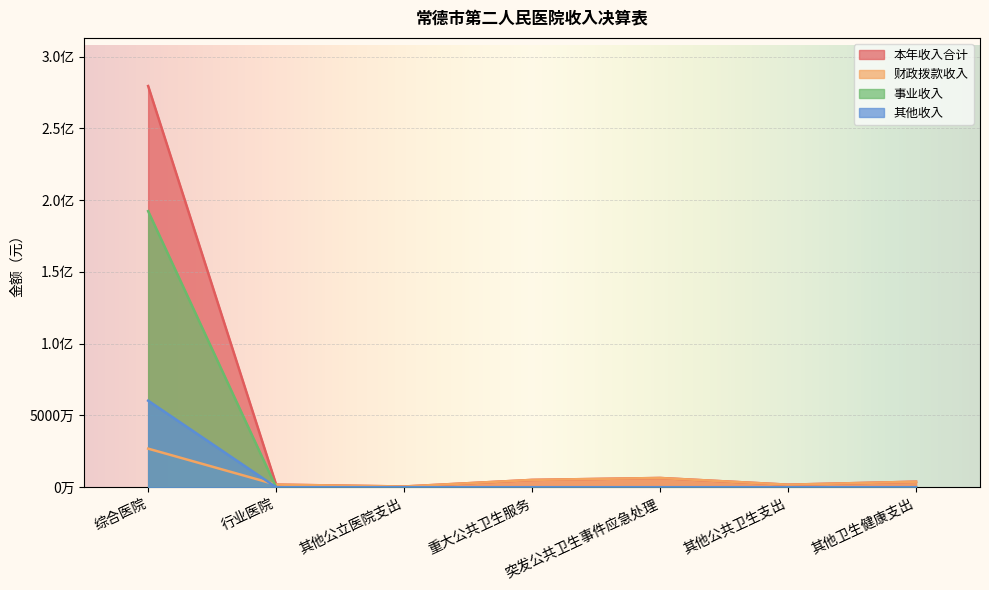

Which category has the lowest value in the 事业收入 series?

行业医院